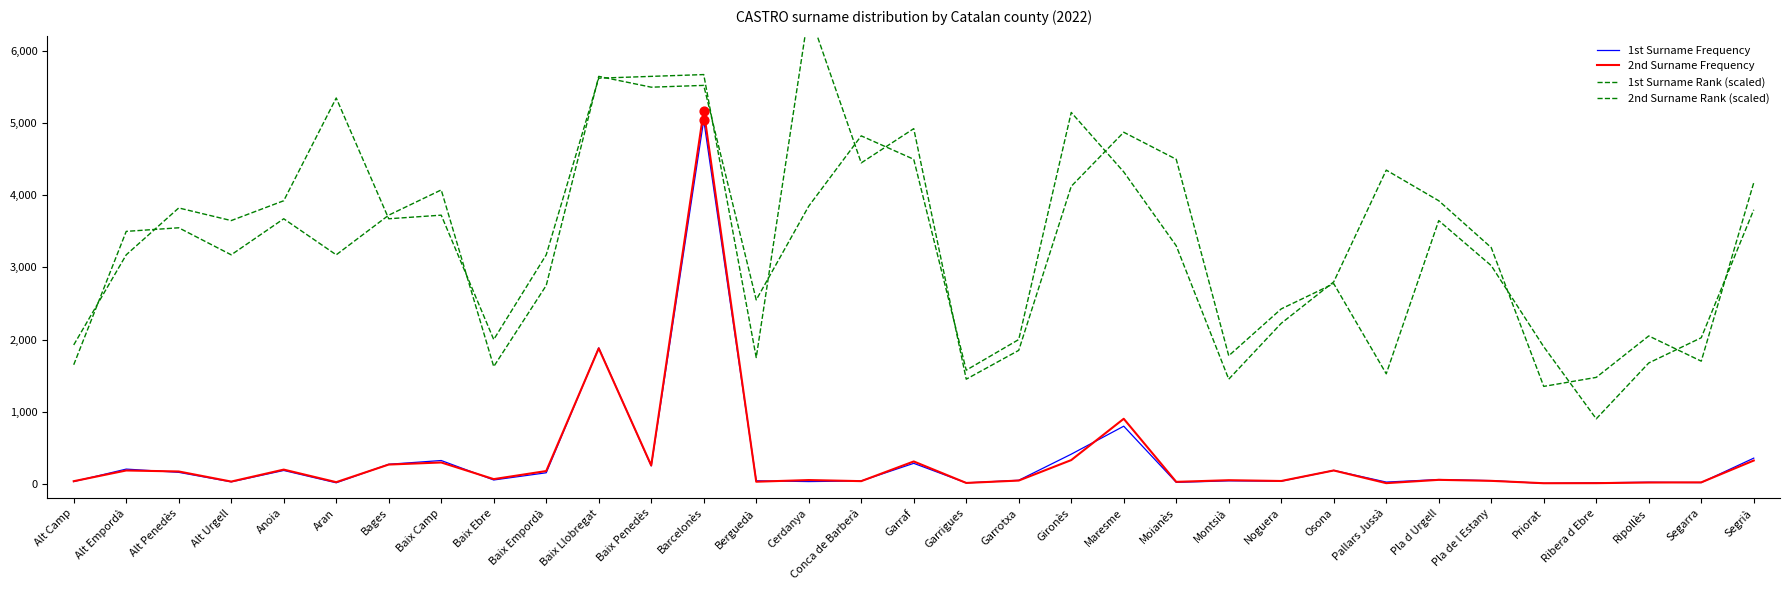

Which series has the widest spread of Y values?

2nd Surname Rank (scaled)